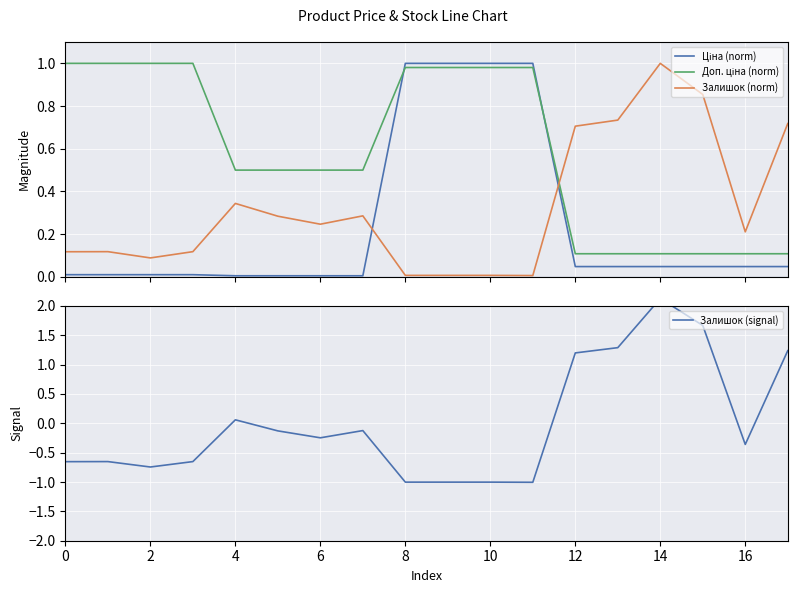

What is the label of the 1st point from the right?

17